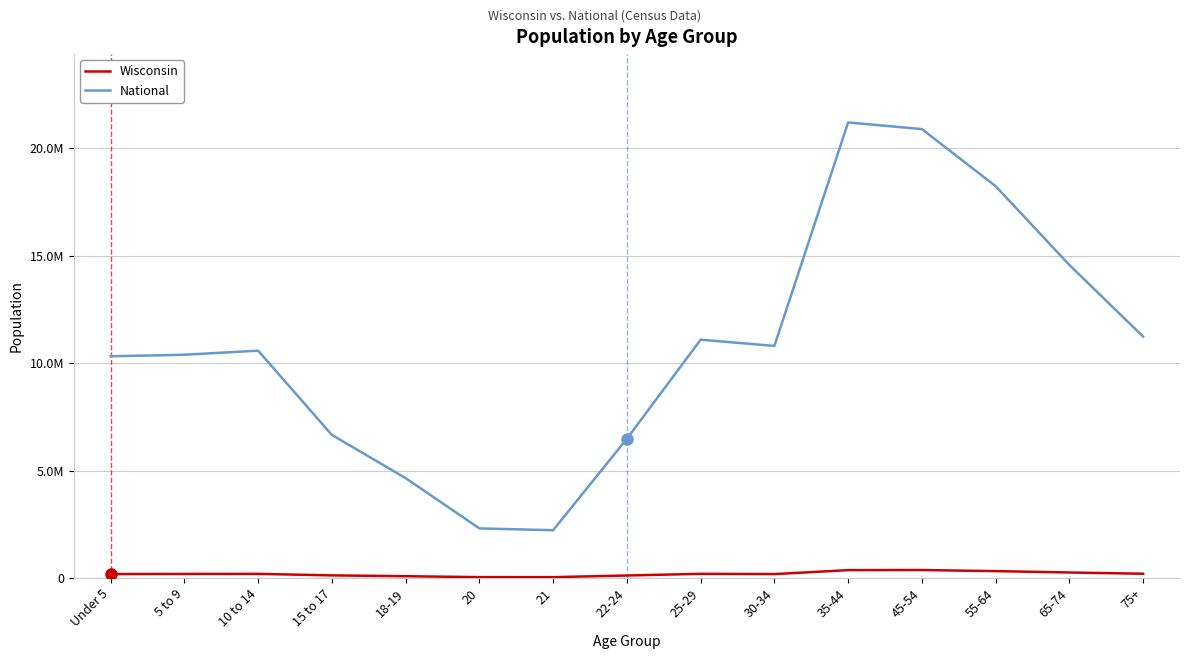

Does the chart have visible grid lines?

Yes